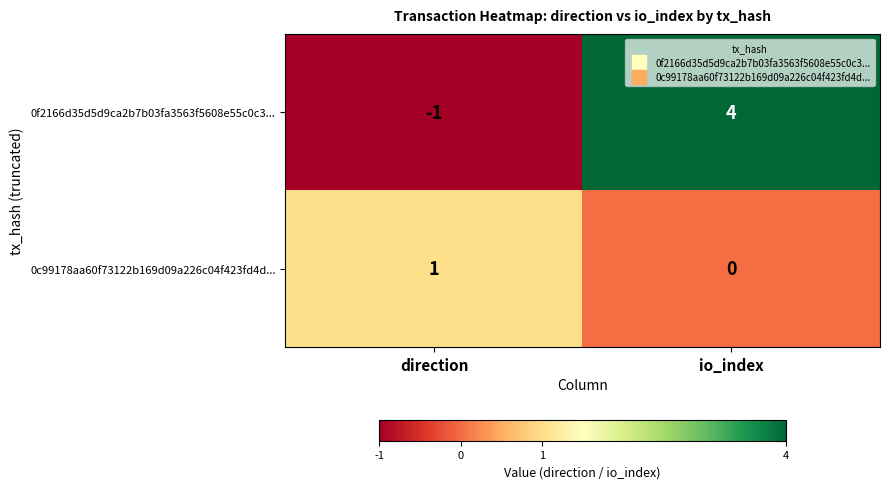

Reading left to right, transcribe all the data shown in this chart.

0f2166d35d5d9ca2b7b03fa3563f5608e55c0c3...: -1	4
0c99178aa60f73122b169d09a226c04f423fd4d...: 1	0